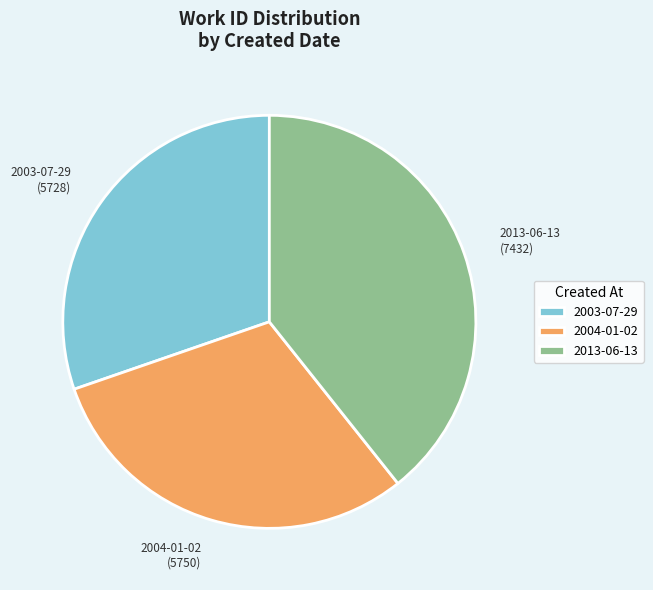

How many slices are in this pie chart?

3